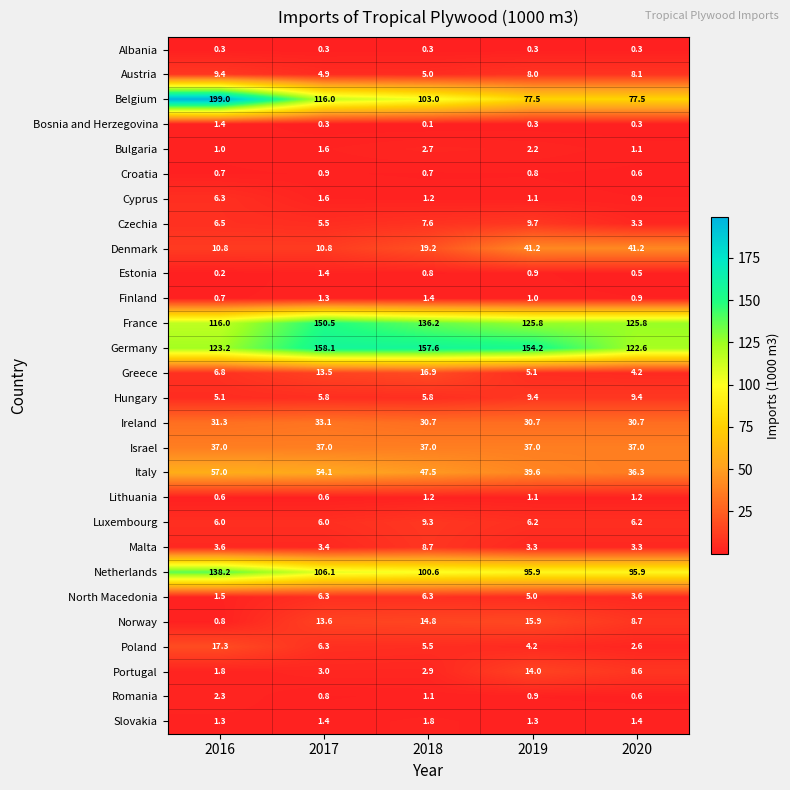

Rank the categories by Romania value from lowest to highest.

2020, 2017, 2019, 2018, 2016